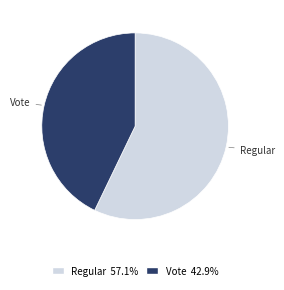

Combined, do Regular and Vote account for over 50%?

Yes